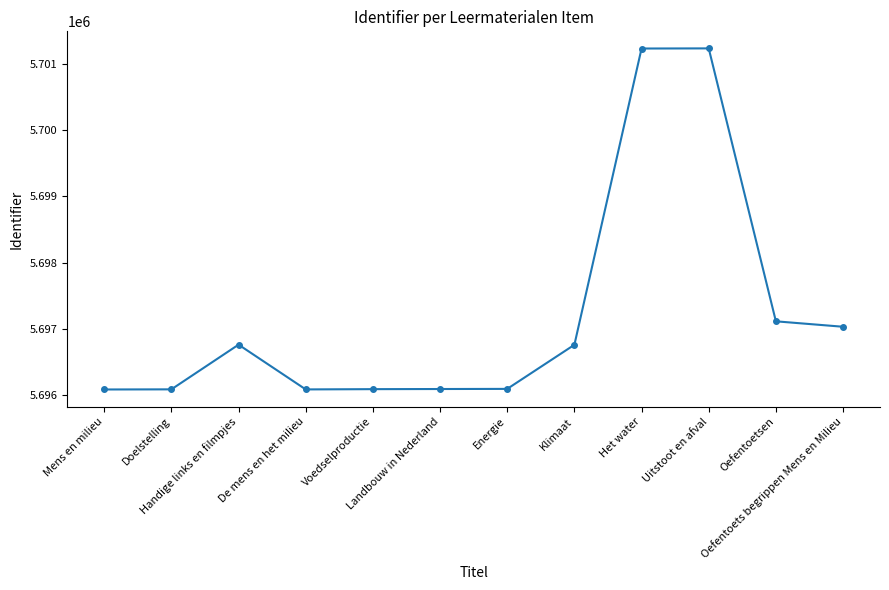

What is the difference between the values at De mens en het milieu and Oefentoetsen?

1027